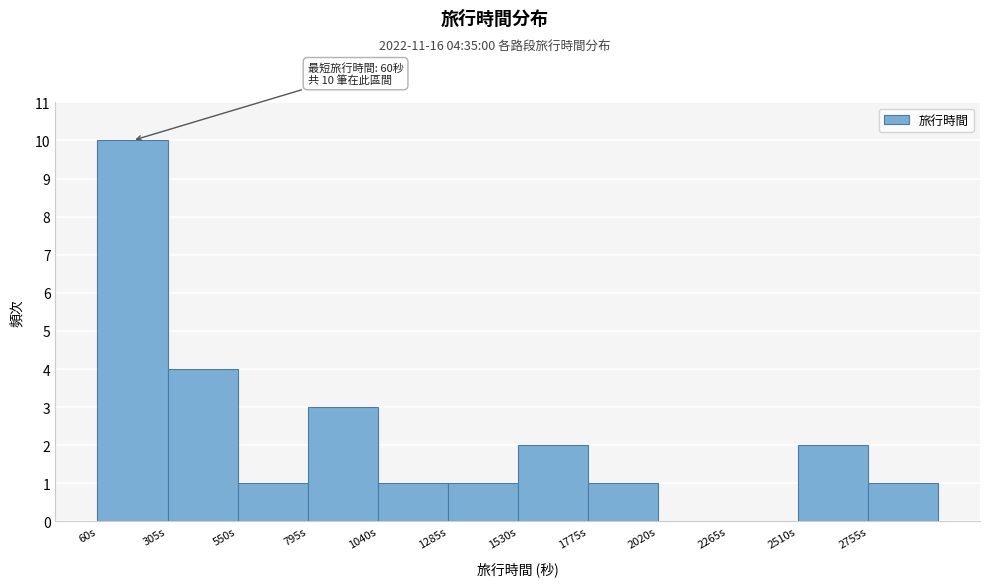

Over which range of the x-axis is the bar tallest?

60 to 305